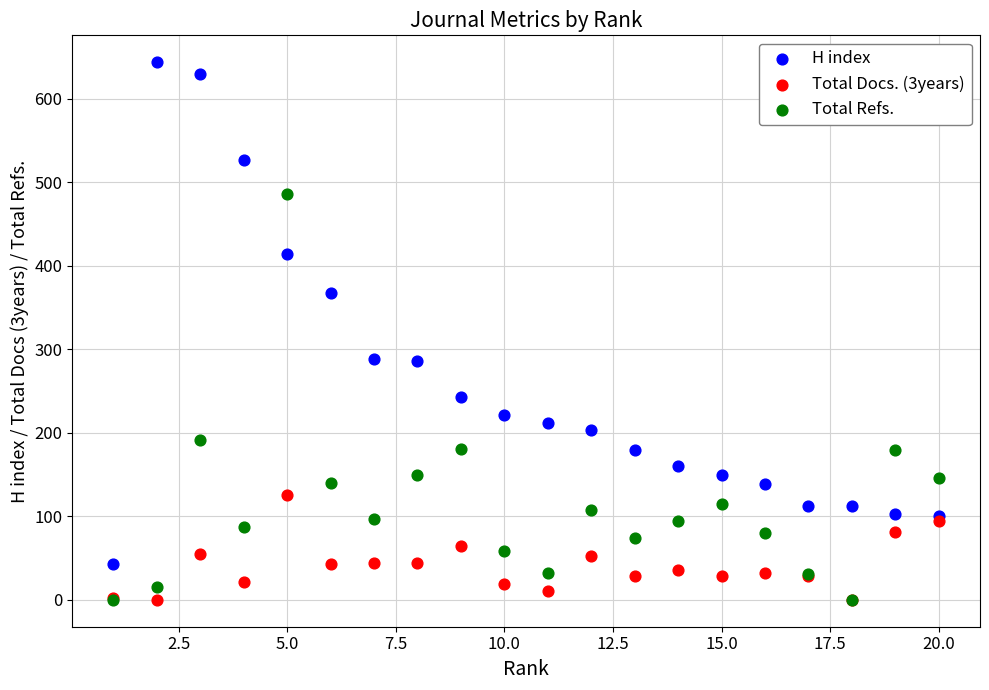

In the H index series, what Y value is closest to 343?

368